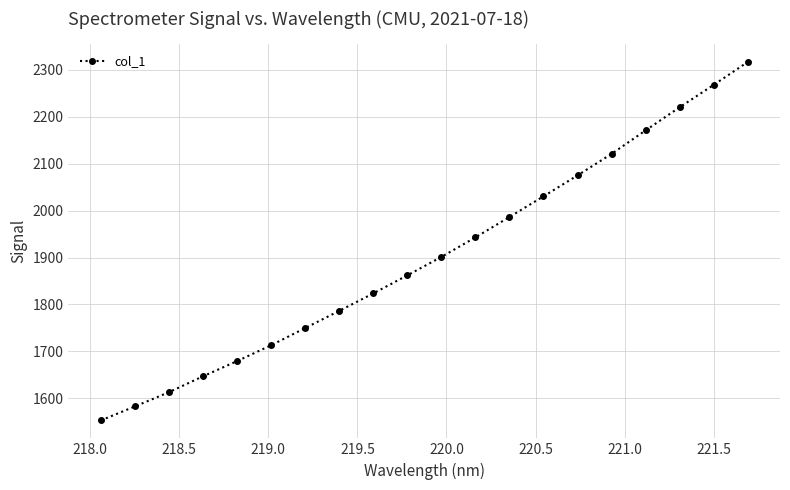

Does the chart have visible grid lines?

Yes